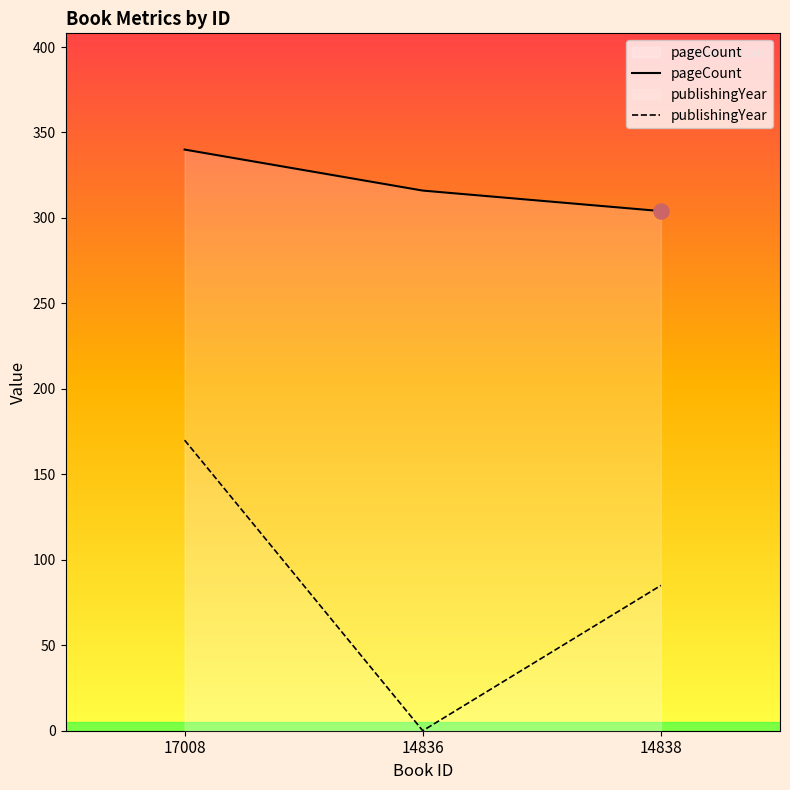

Which series has the largest Y range (max minus min)?

publishingYear